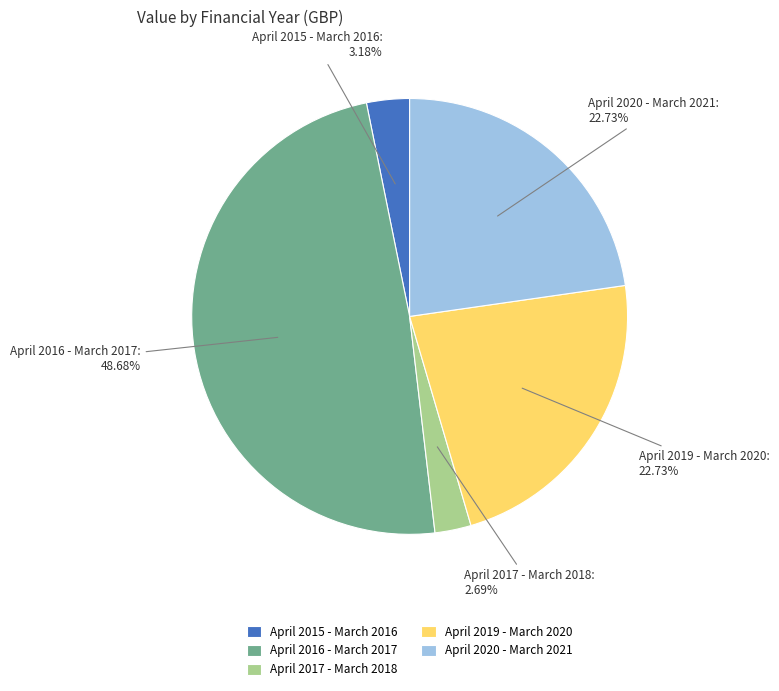

Count the number of slices in the pie.

5